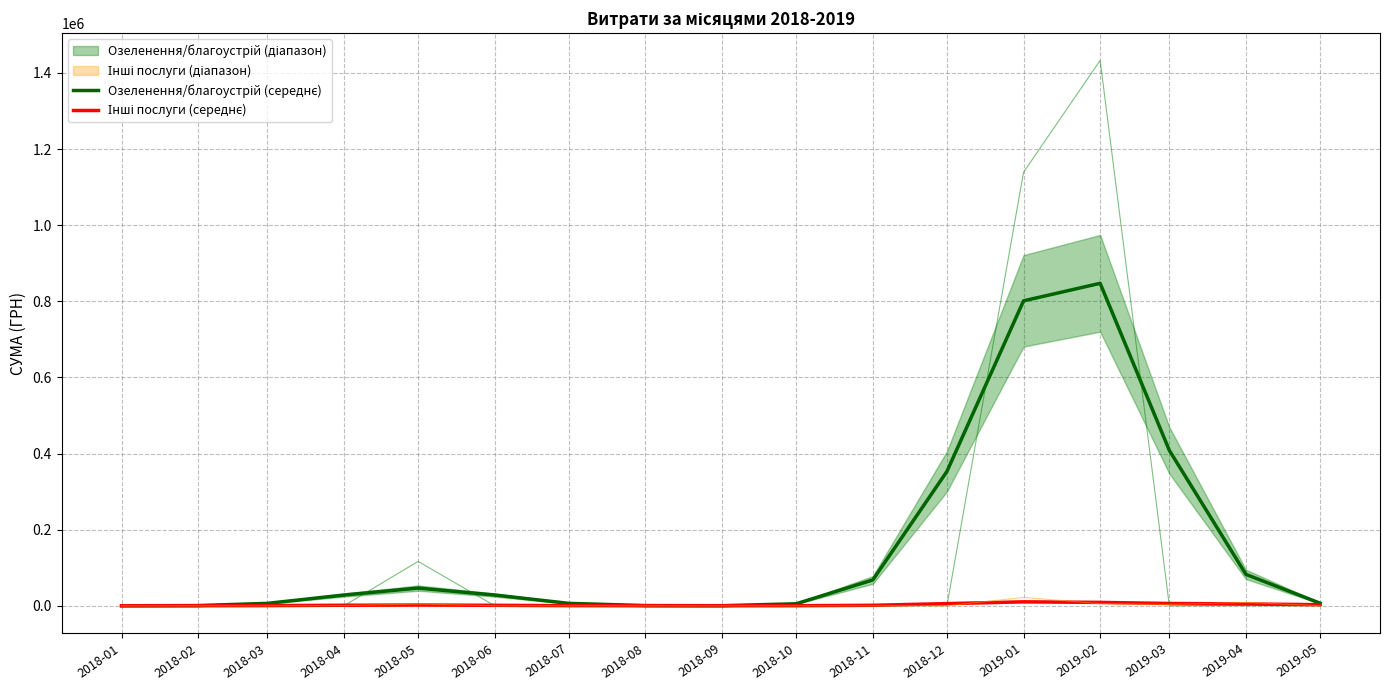

In Озеленення/благоустрій (середнє), how many points are higher than both neighbors (excluding endpoints)?

2